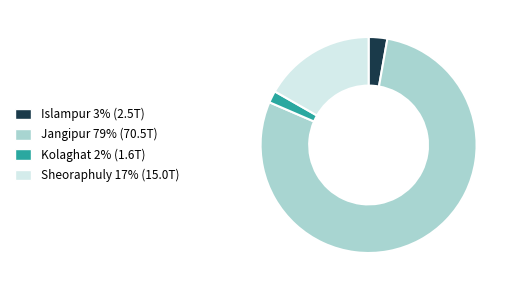

The Sheoraphuly slice represents 17% of the pie. True or false?

True